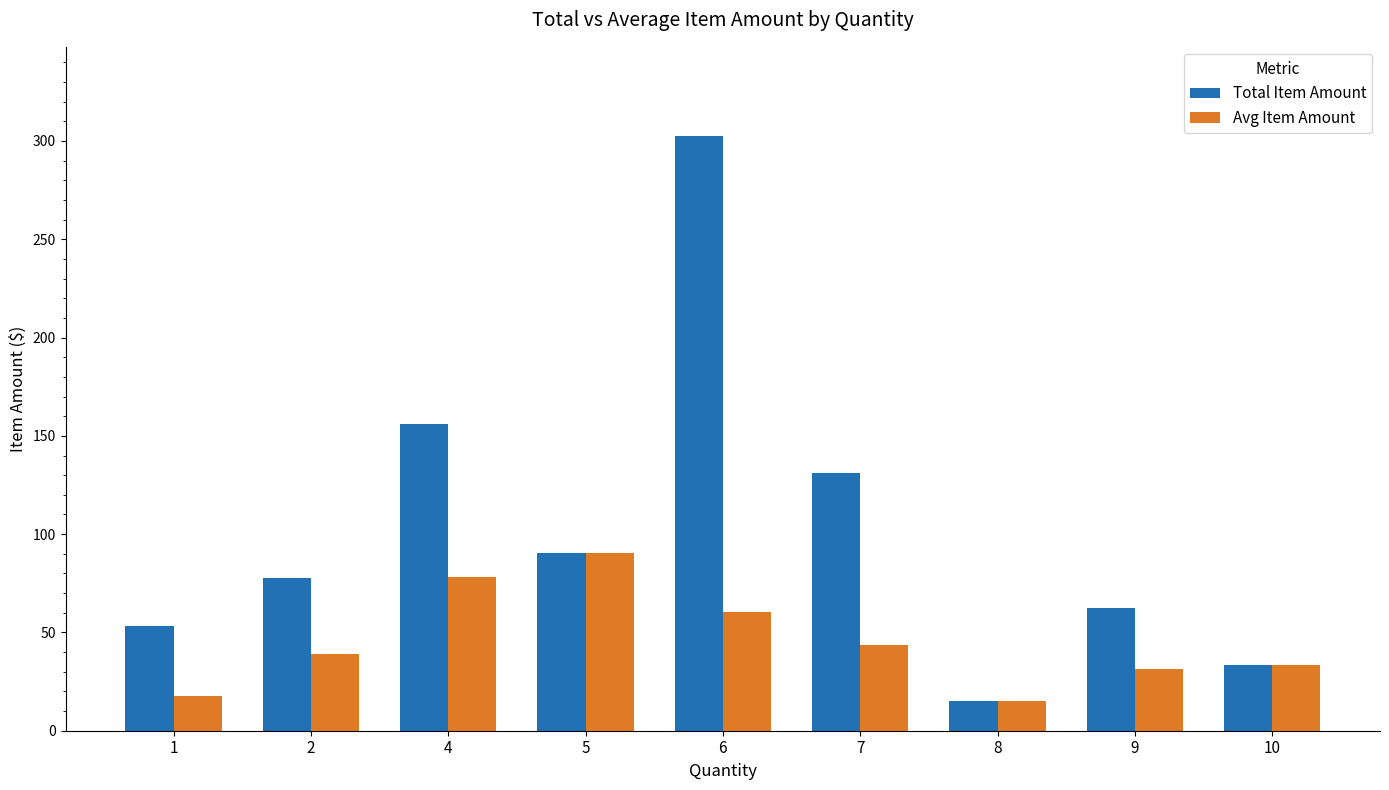

Reading left to right, transcribe all the data shown in this chart.

Total Item Amount: 1=53.5	2=77.7	4=156.3	5=90.2	6=302.5	7=131.3	8=15.1	9=62.4	10=33.2
Avg Item Amount: 1=17.8	2=38.9	4=78.1	5=90.2	6=60.5	7=43.8	8=15.1	9=31.2	10=33.2